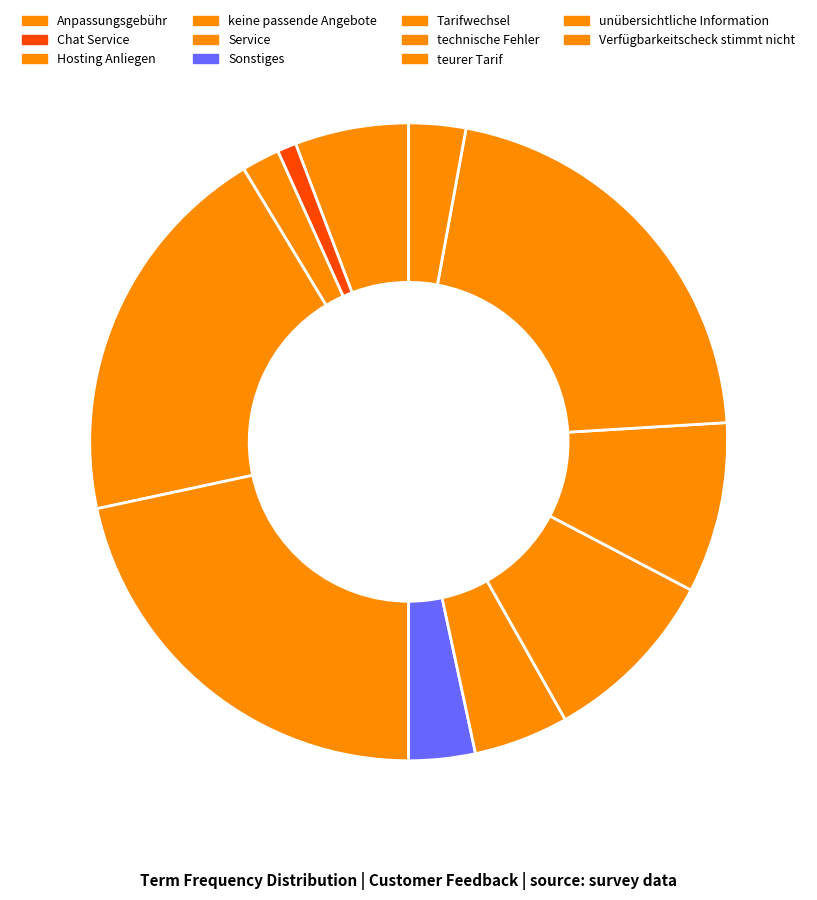

Does Service represent more than half of the total?

No